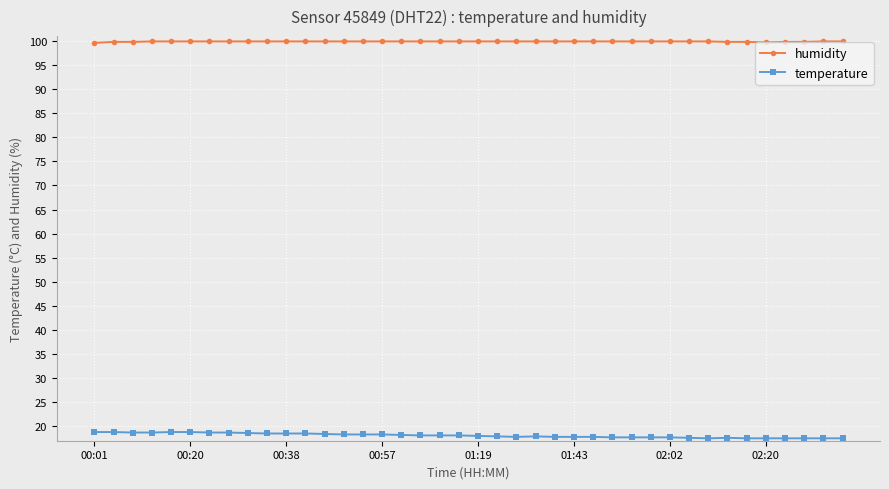

What is the maximum value for temperature?

18.8